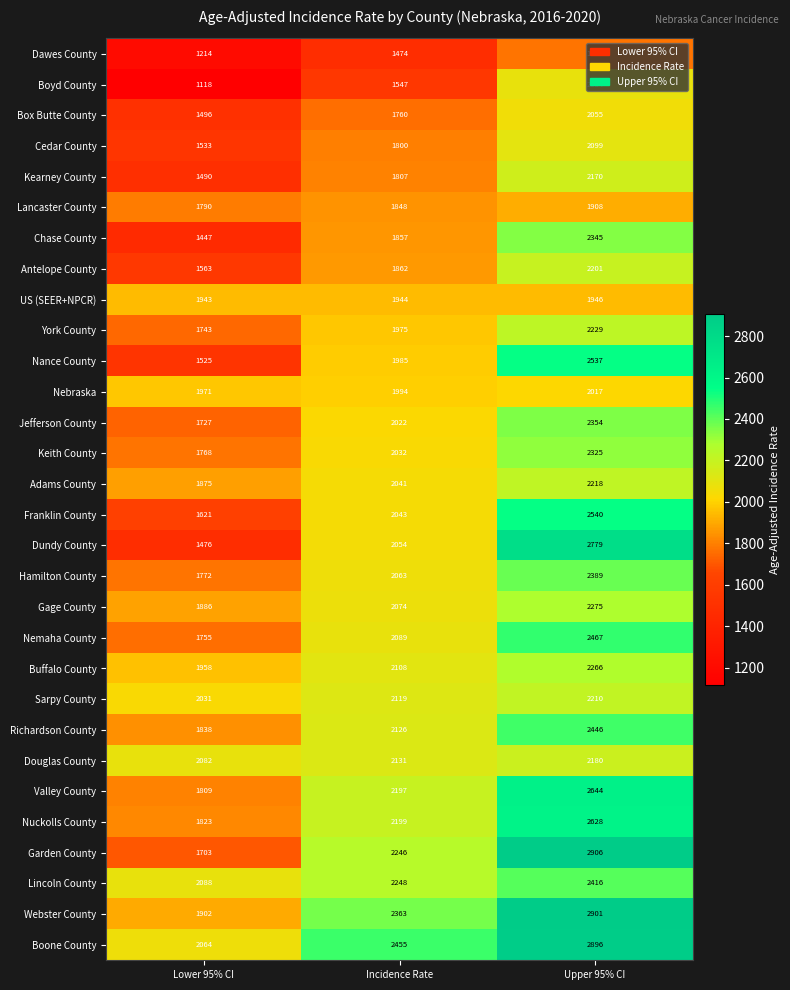

Count the Nance County values in the range 1525 to 2537.

3